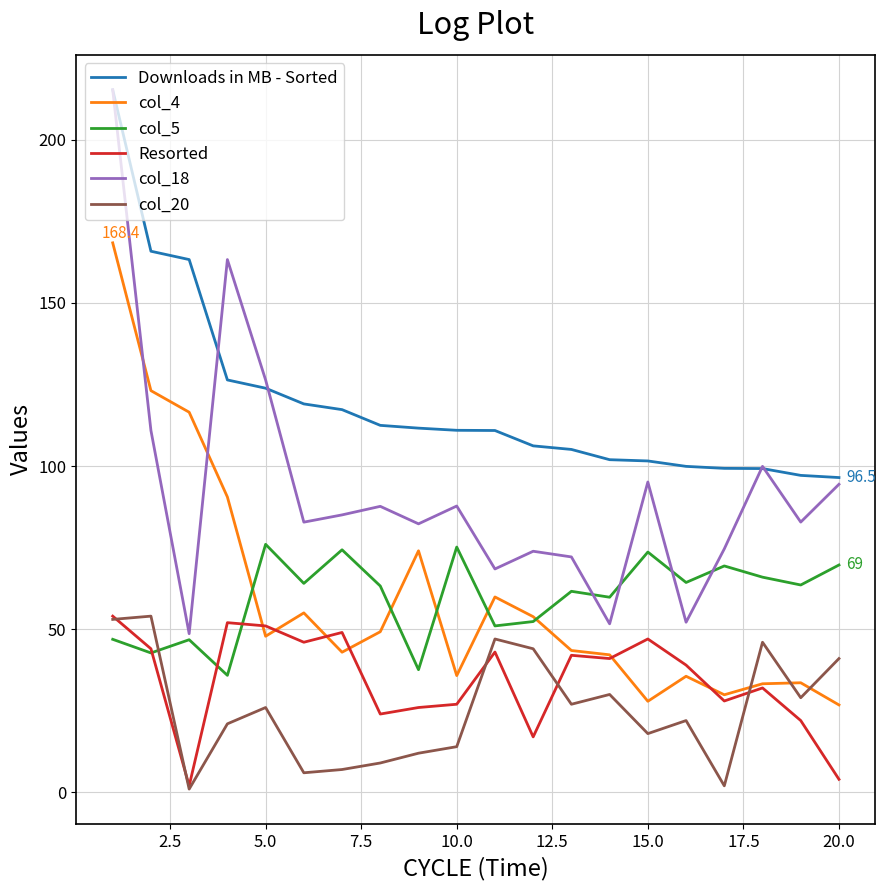

What is the lowest value of the Downloads in MB - Sorted series?

96.5